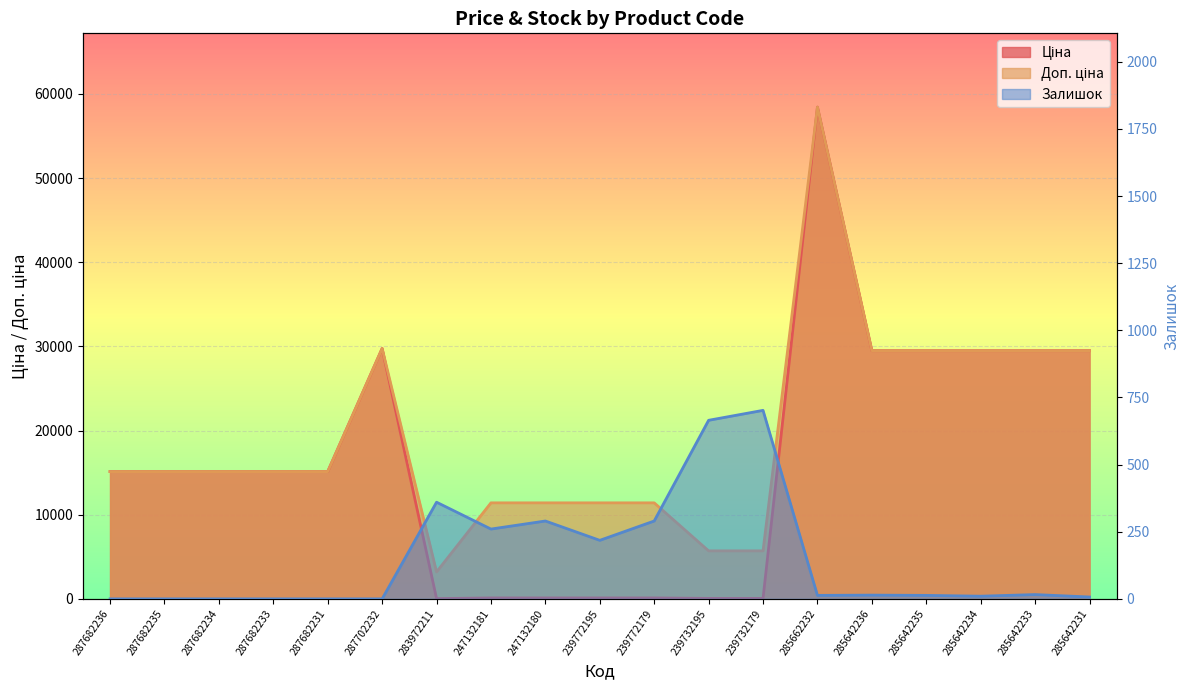

What is the difference between the second highest and minimum values in the Доп. ціна series?

26542.2